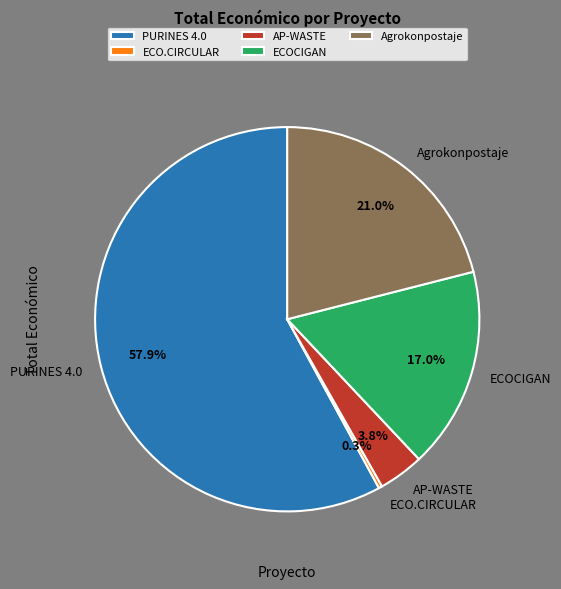

Which slice is the largest?

PURINES 4.0